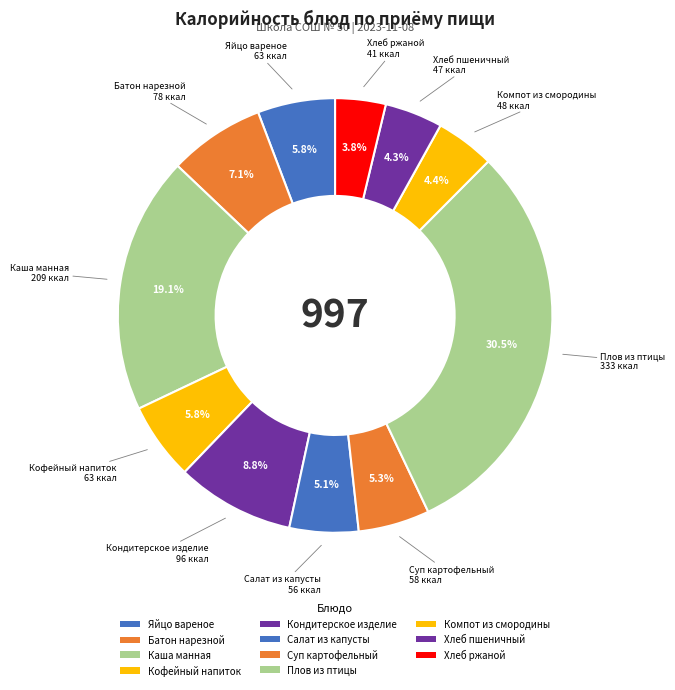

Rank the categories by value from highest to lowest.

Плов из птицы, Каша манная, Кондитерское изделие, Батон нарезной, Яйцо вареное, Кофейный напиток, Суп картофельный, Салат из капусты, Компот из смородины, Хлеб пшеничный, Хлеб ржаной